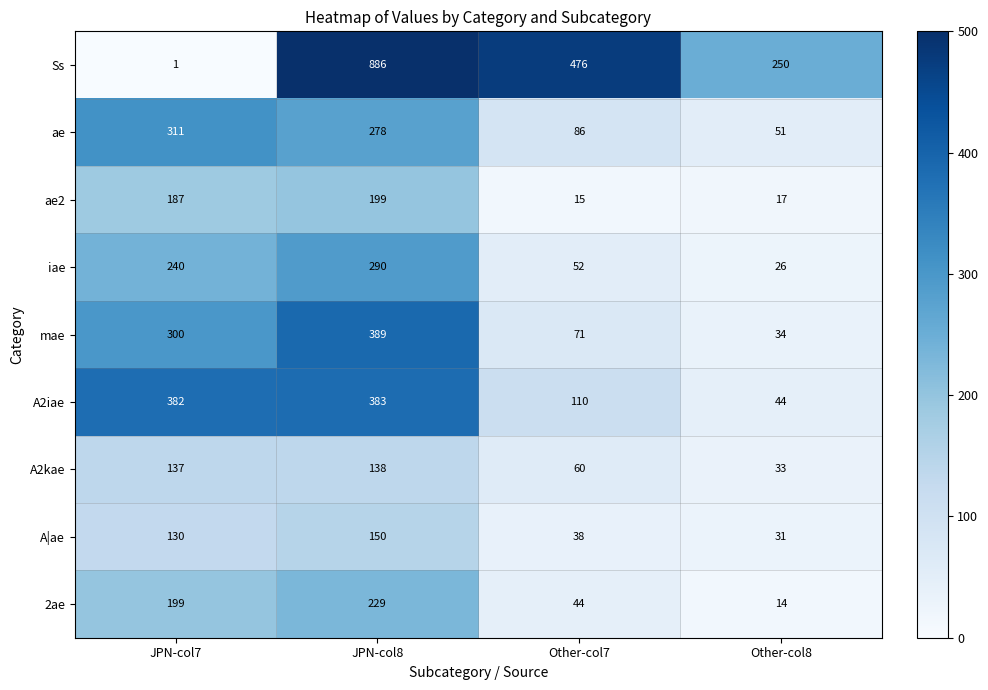

What is the minimum value shown in the chart?

1